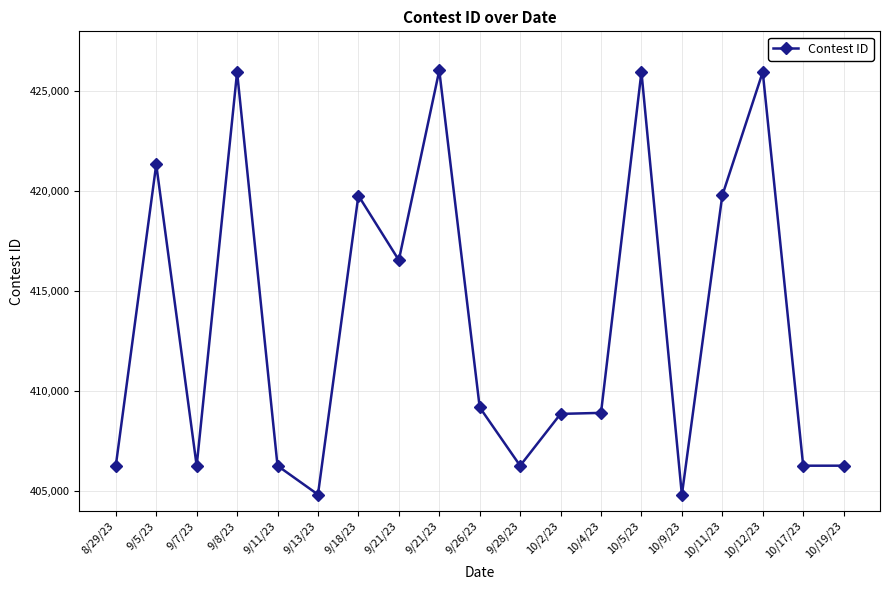

What is the sum of all values?

7855536